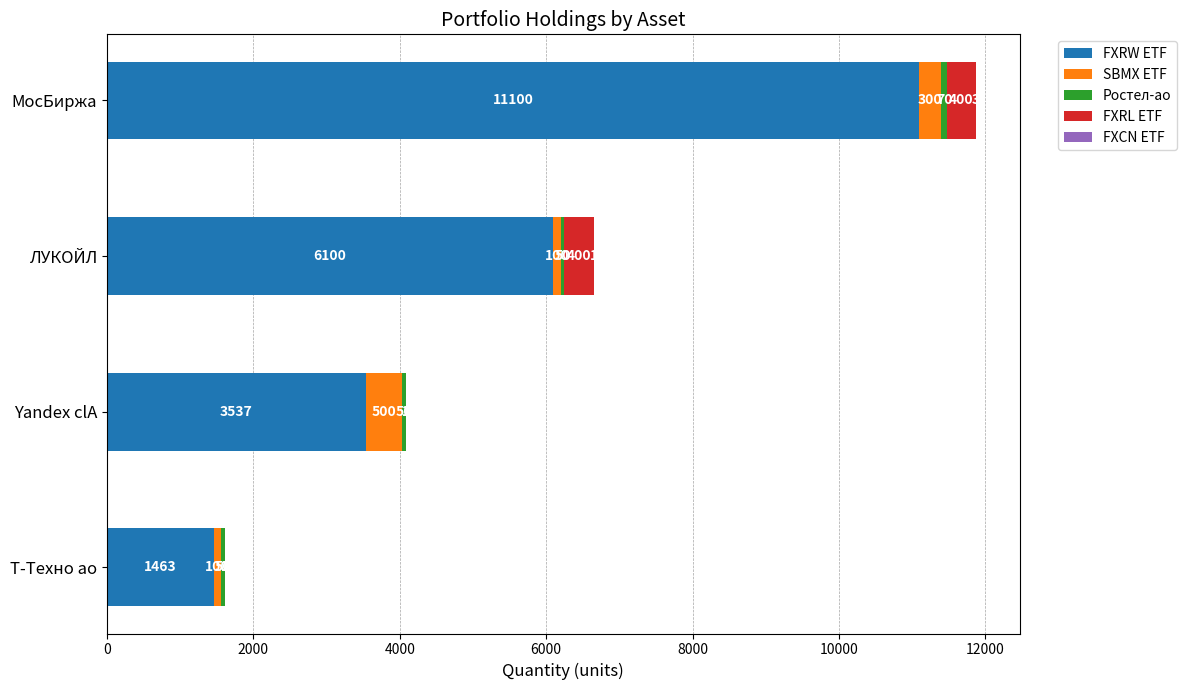

What is the total value across all series at Т-Техно ао?

1615